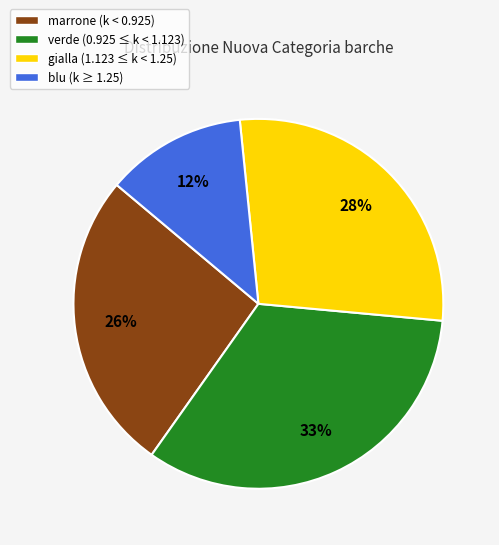

Is the sum of gialla and verde greater than half?

Yes